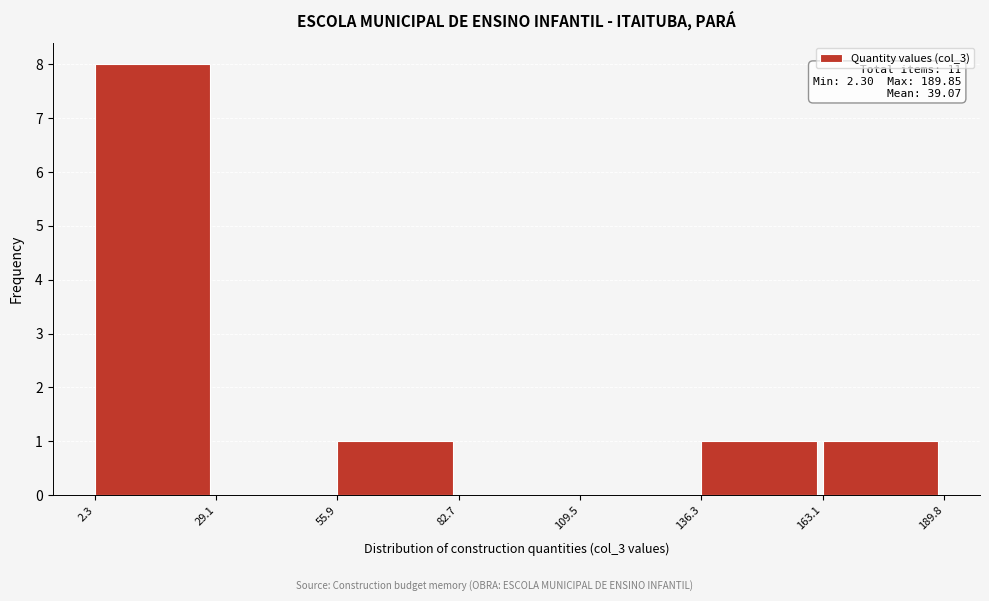

Over which range of the x-axis is the bar tallest?

2.3 to 29.1